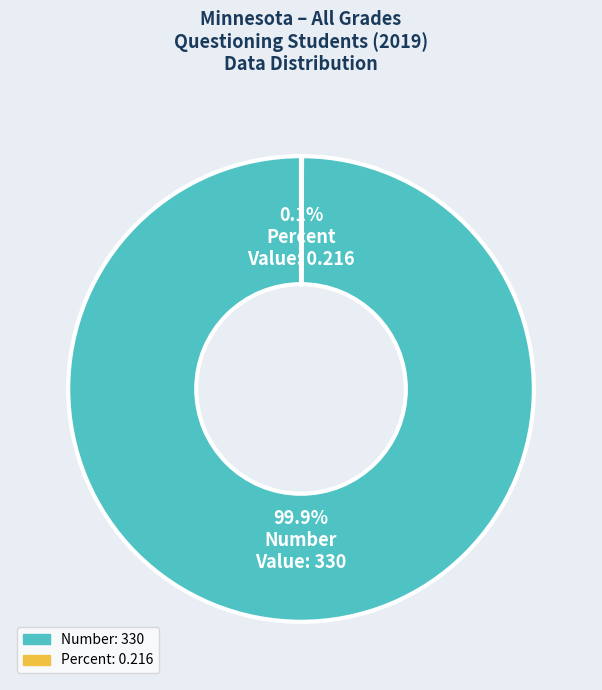

Which slice is the largest?

Number